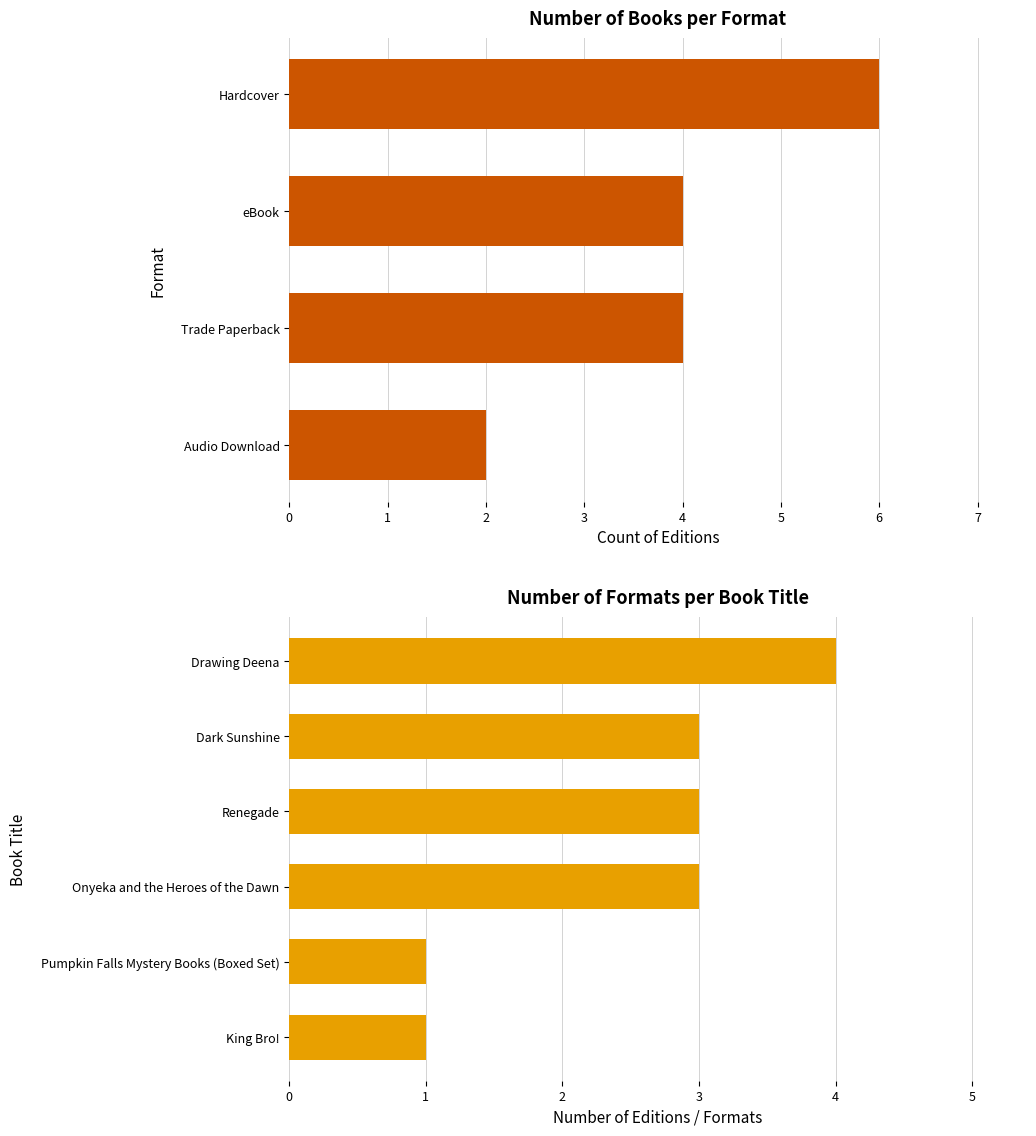

Where does the data first go above 3?

Trade Paperback